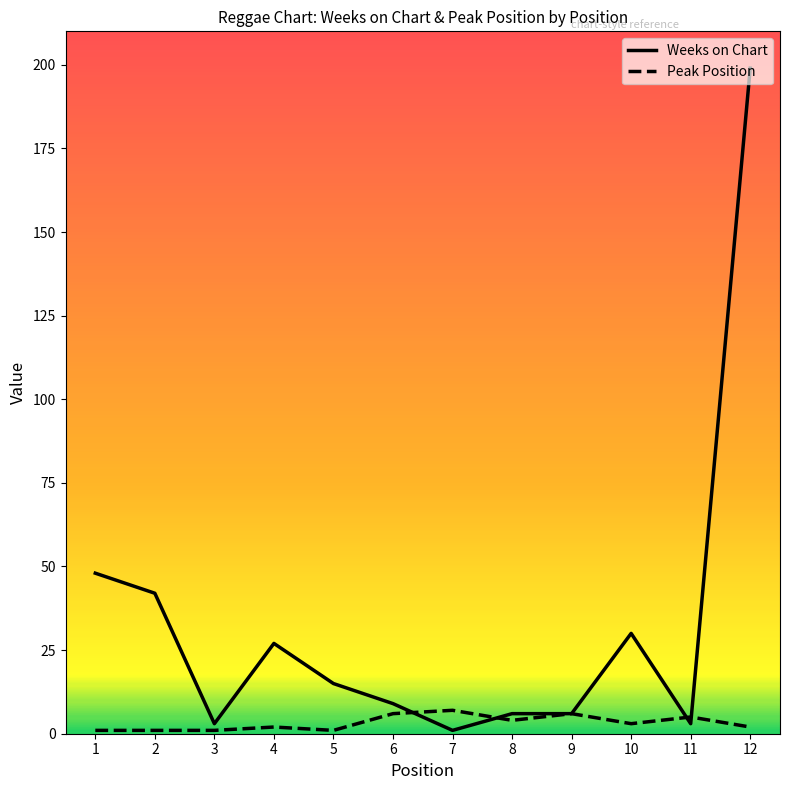

True or false: Peak Position has more than 1 interior local peaks.

True